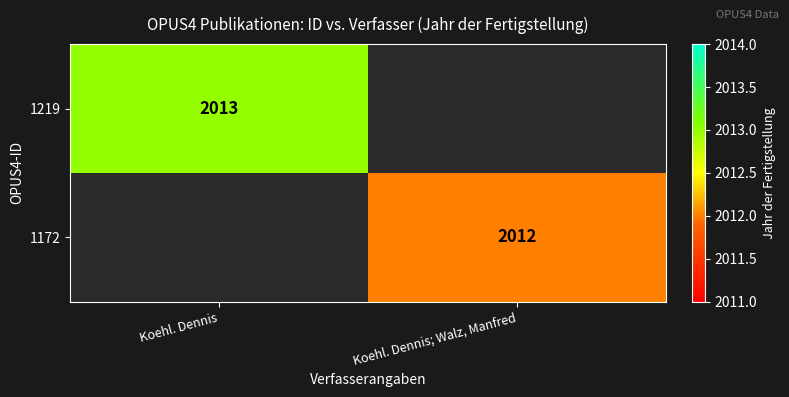

Is it true that 1219 equals 1308 at Koehl. Dennis?

False